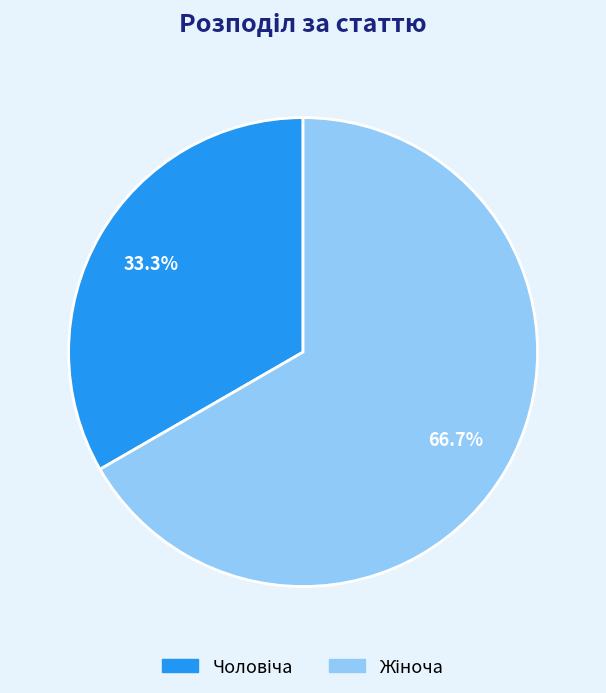

Does any single category account for the majority?

Yes